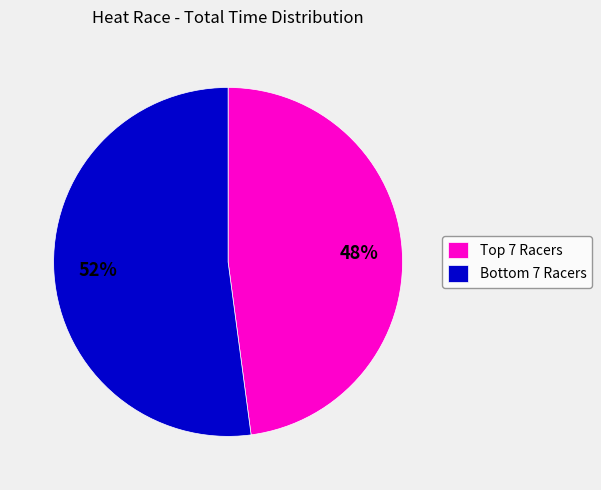

Which category accounts for the majority?

Bottom 7 Racers